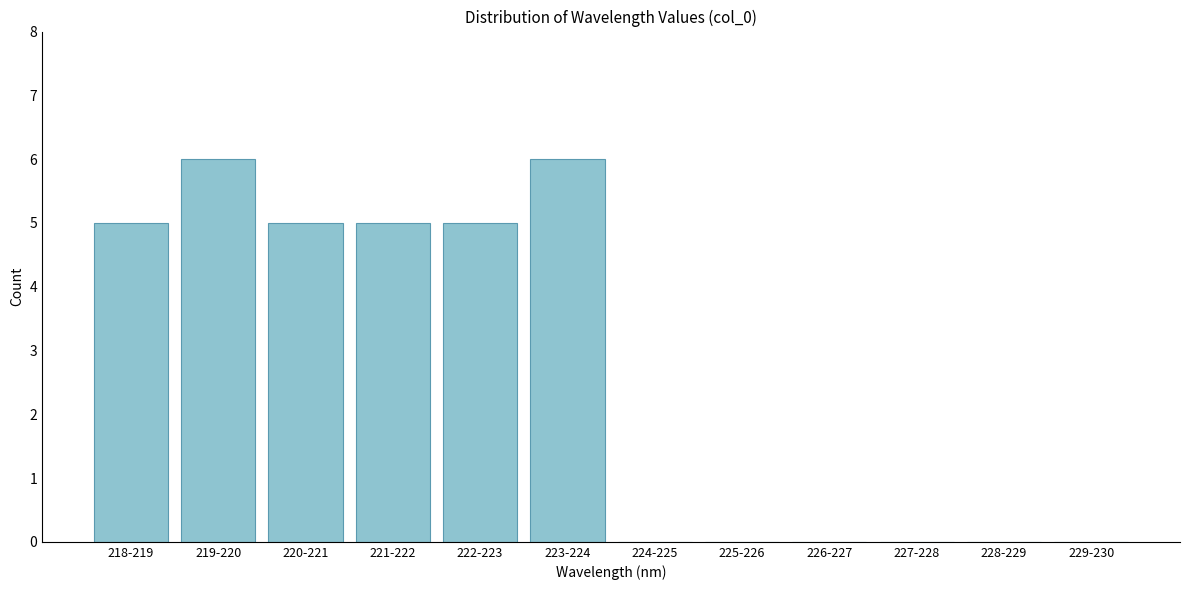

Reading left to right, what are all the values shown in this chart?

218-219=5	219-220=6	220-221=5	221-222=5	222-223=5	223-224=6	224-225=0	225-226=0	226-227=0	227-228=0	228-229=0	229-230=0